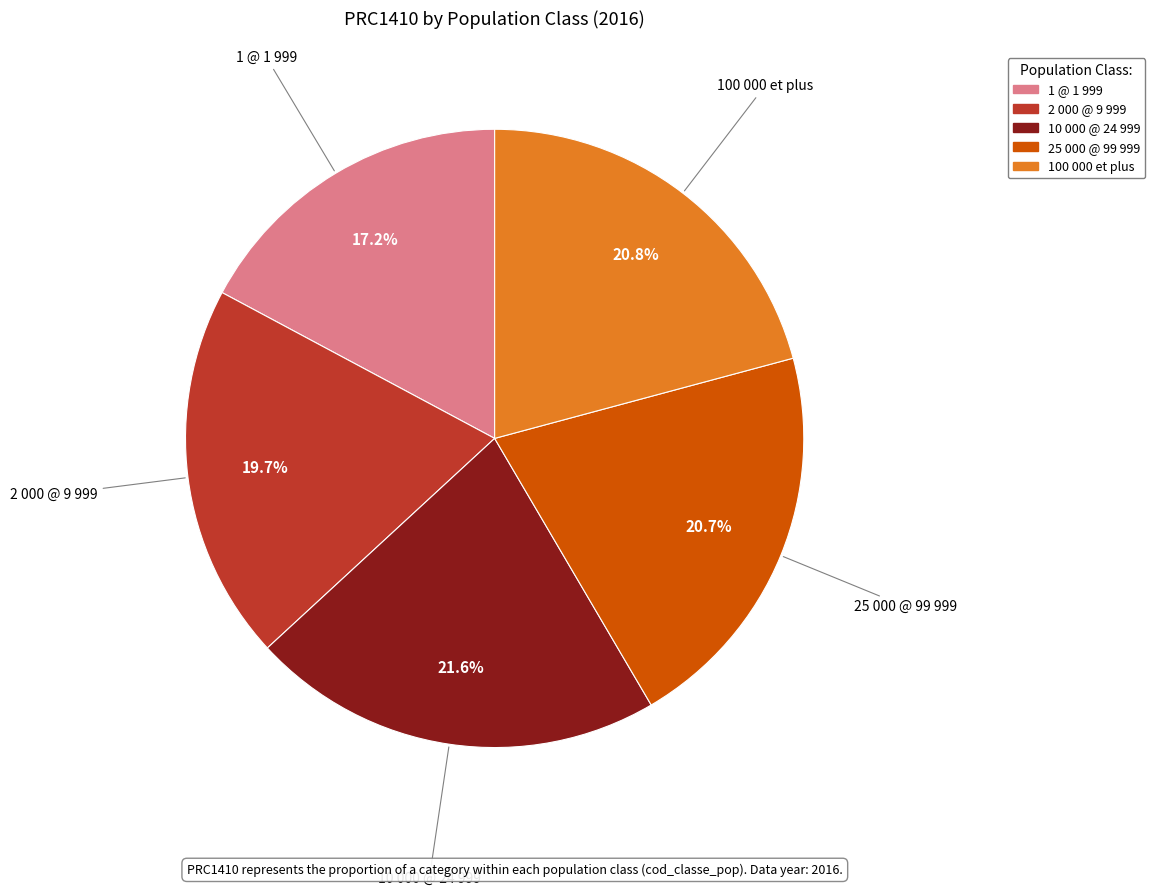

To the nearest percent, what percentage of the pie is 25 000 @ 99 999?

21%